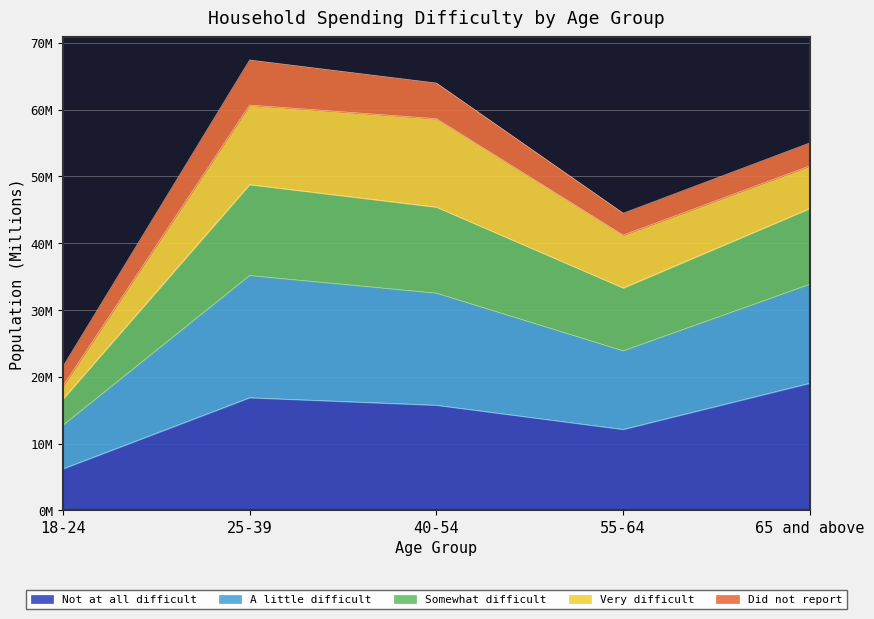

What is the label of the 3rd point from the left?

40-54